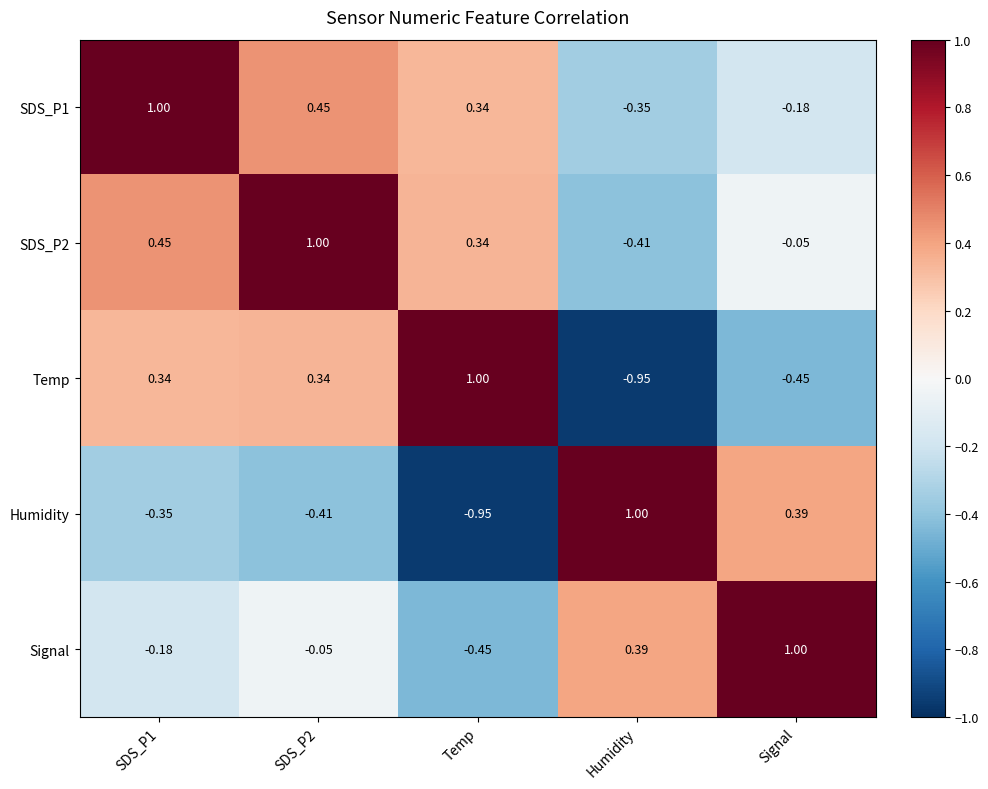

At how many categories does at least one series exceed 0?

5